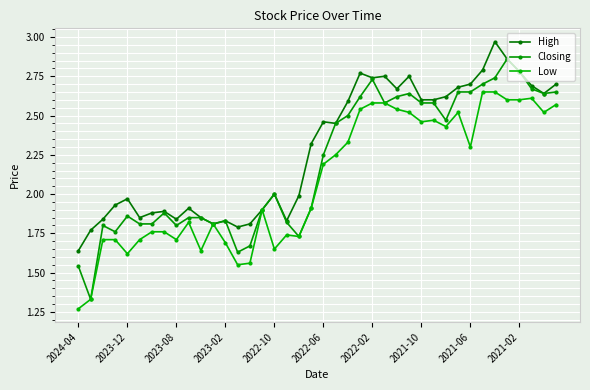

At how many categories does at least one series exceed 1?

40